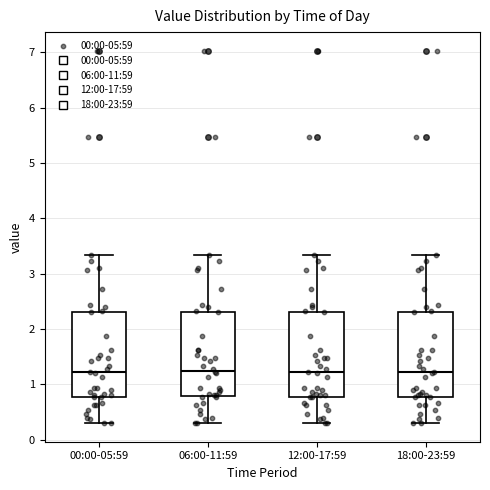

Reading left to right, transcribe this box plot: for each box, give where its median line is, the range the box spans, and where its two whiskers end, as read against the y-axis. The values are not printed on the chart, so give them approximately, as read against the axis.

00:00-05:59: median 1.2, box 0.8 to 2.3, whiskers 0.3 to 3.3
06:00-11:59: median 1.3, box 0.8 to 2.3, whiskers 0.3 to 3.3
12:00-17:59: median 1.2, box 0.8 to 2.3, whiskers 0.3 to 3.3
18:00-23:59: median 1.2, box 0.8 to 2.3, whiskers 0.3 to 3.3